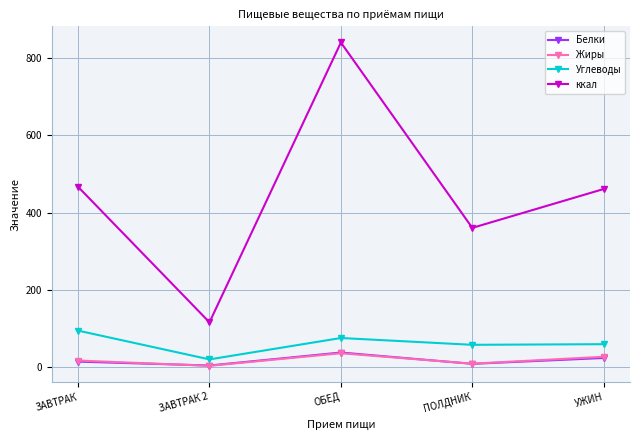

Is it true that Белки equals 3.7 at ЗАВТРАК 2?

True